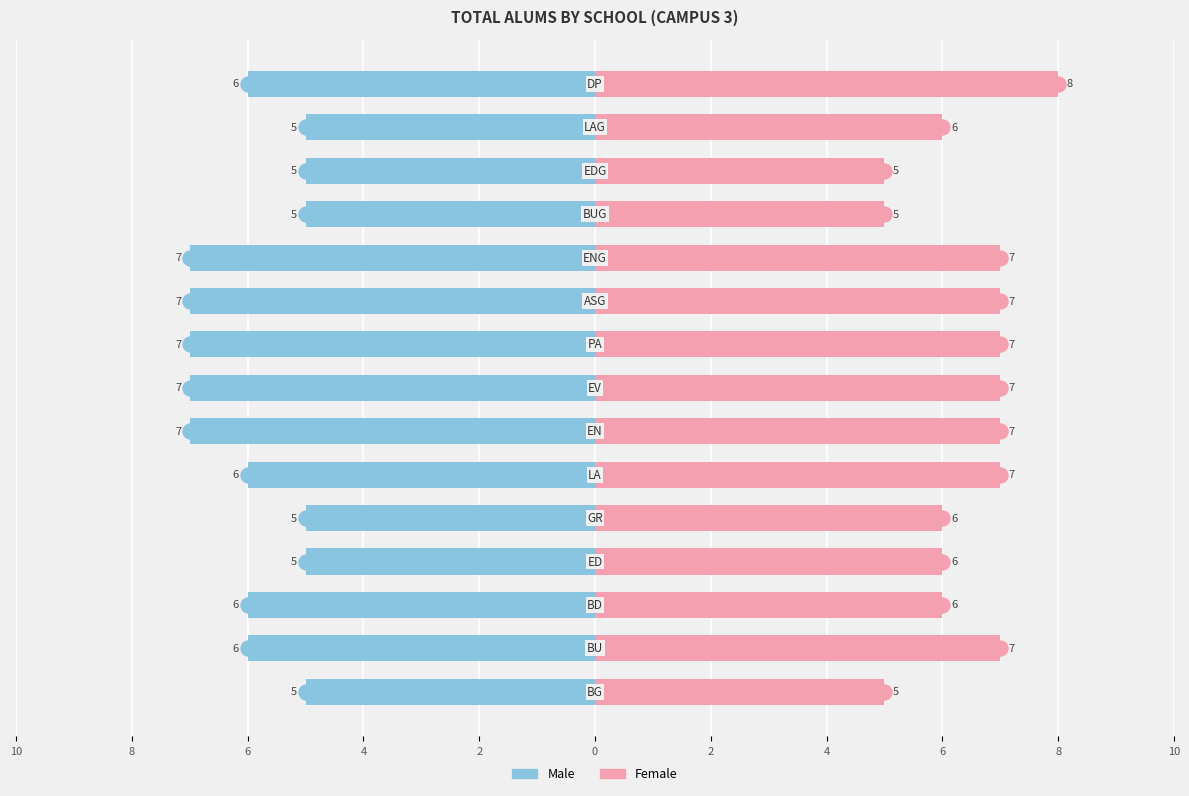

How many bars are there in each group?

2